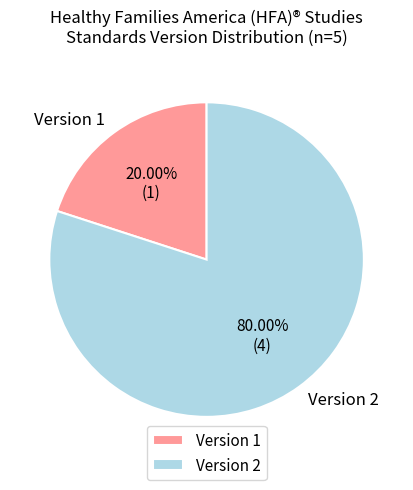

To the nearest percent, what is the difference between the largest and smallest slice percentages?

60%